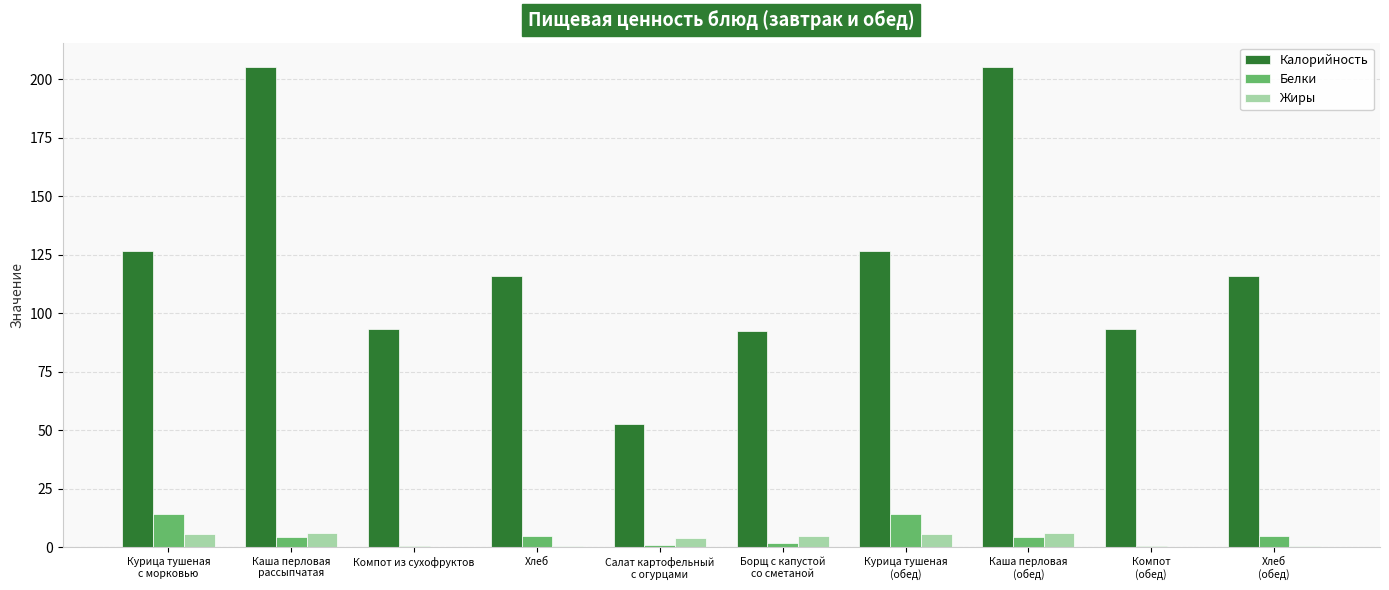

What is the sum of all Жиры values?

33.0